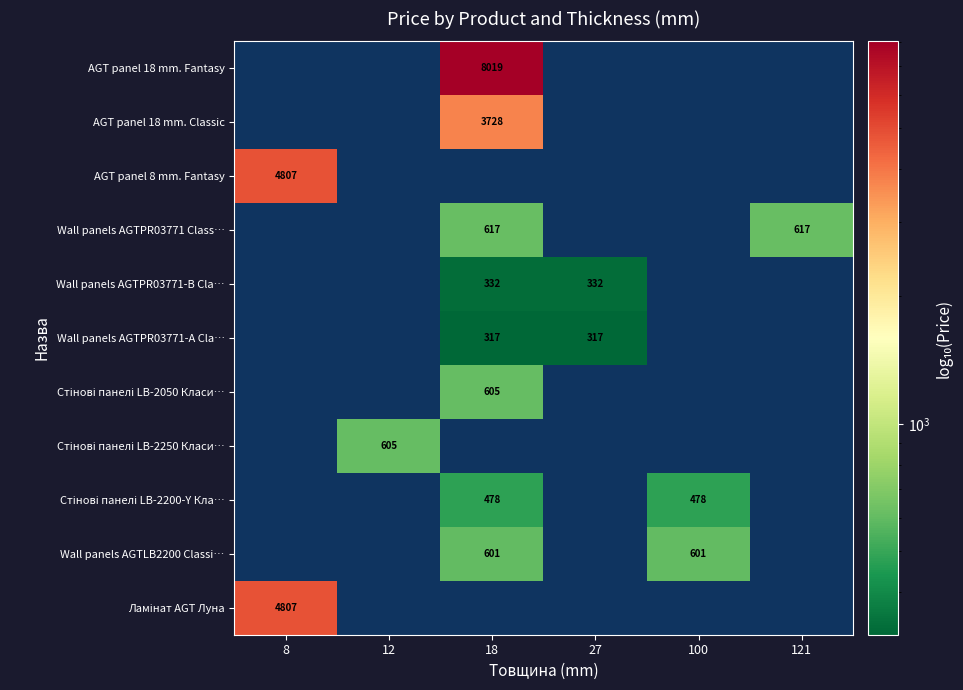

Is it true that Wall panels AGTPR03771 Class… equals 991.8 at 121?

False